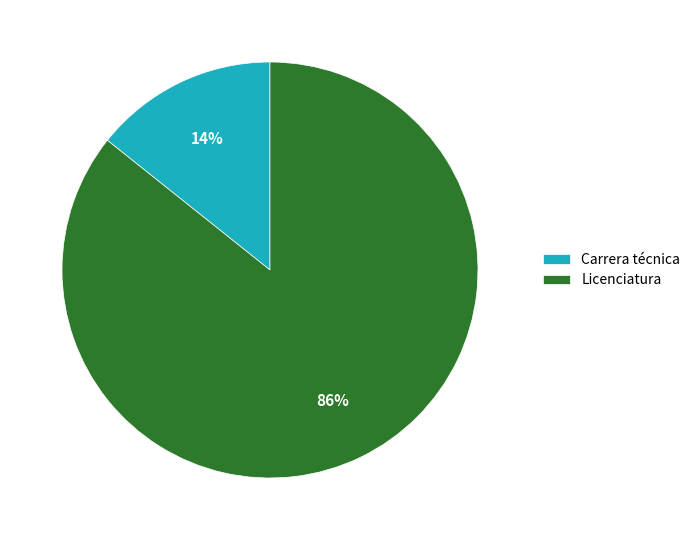

To the nearest percent, what is the average slice percentage?

50%